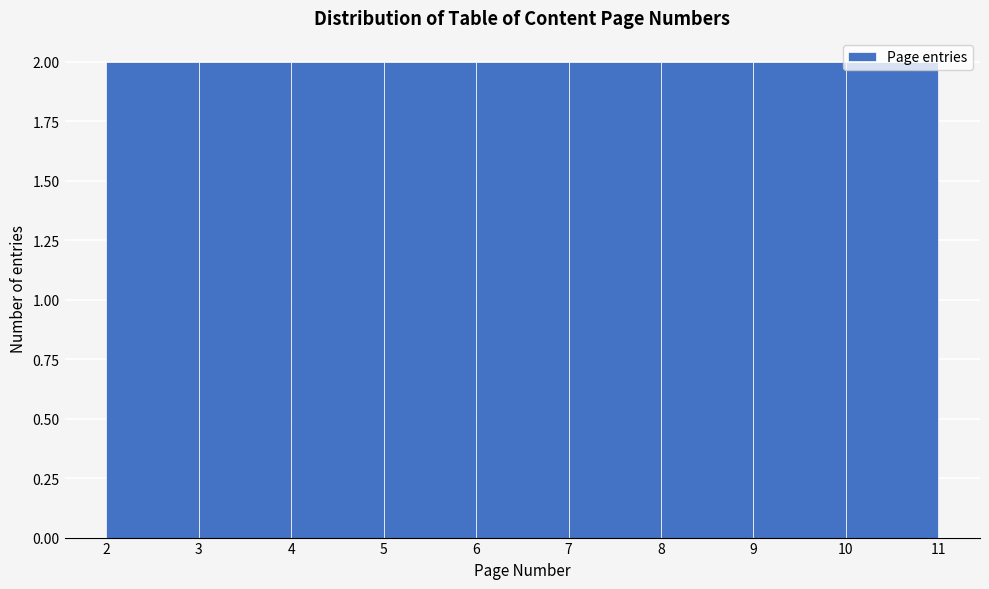

How tall is the bar that spans 9 to 10 on the x-axis? The values are not printed on the chart, so give them approximately, as read against the axis.

2